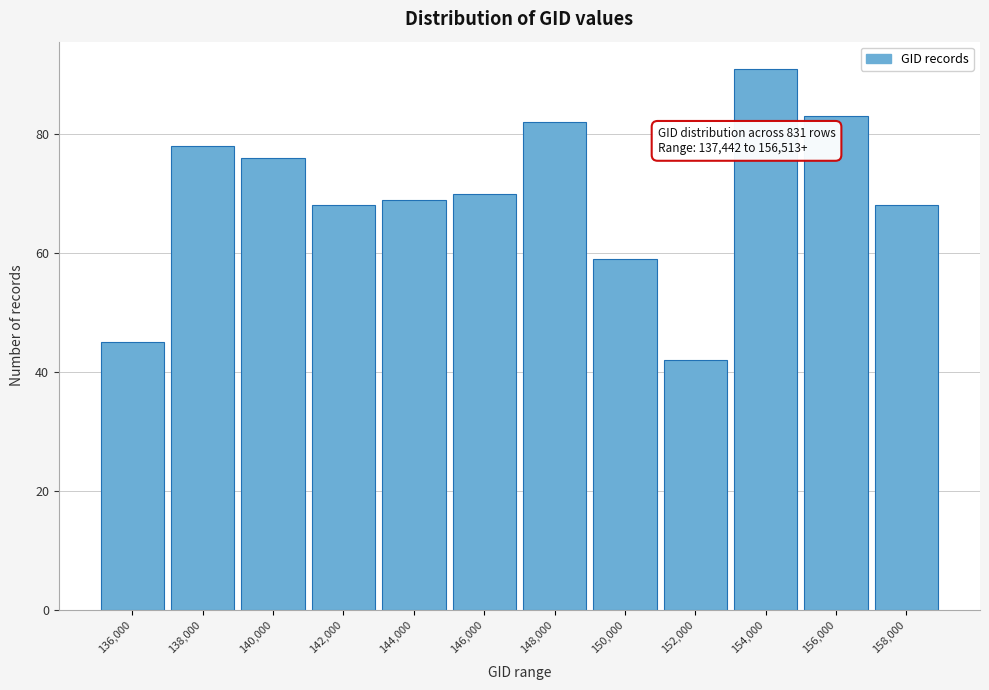

Reading right to left, extract all data points from this chart.

158,000=68	156,000=83	154,000=91	152,000=42	150,000=59	148,000=82	146,000=70	144,000=69	142,000=68	140,000=76	138,000=78	136,000=45